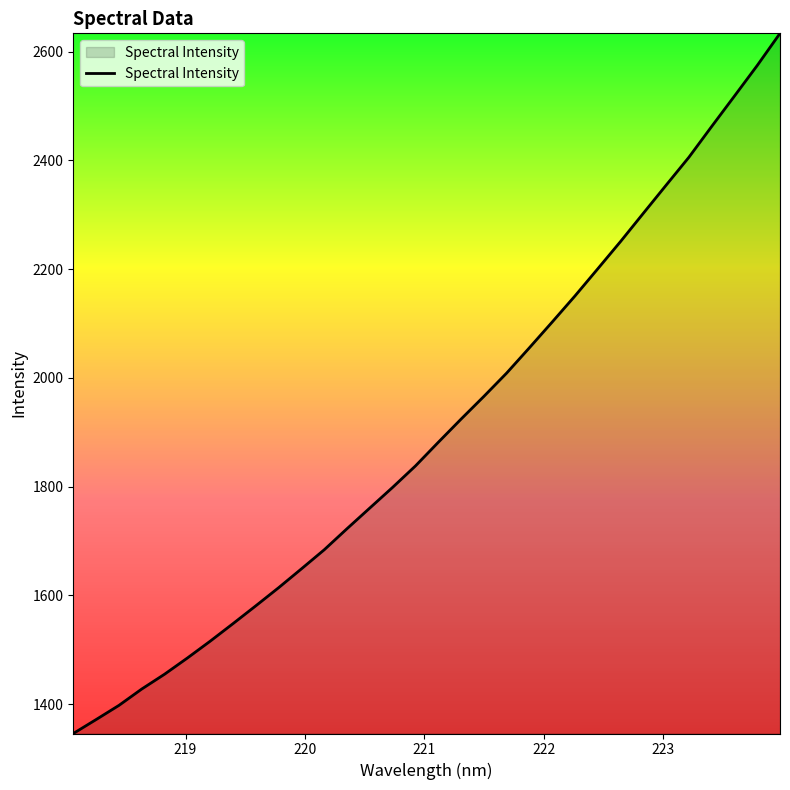

What is the maximum value shown in the chart?

2633.5